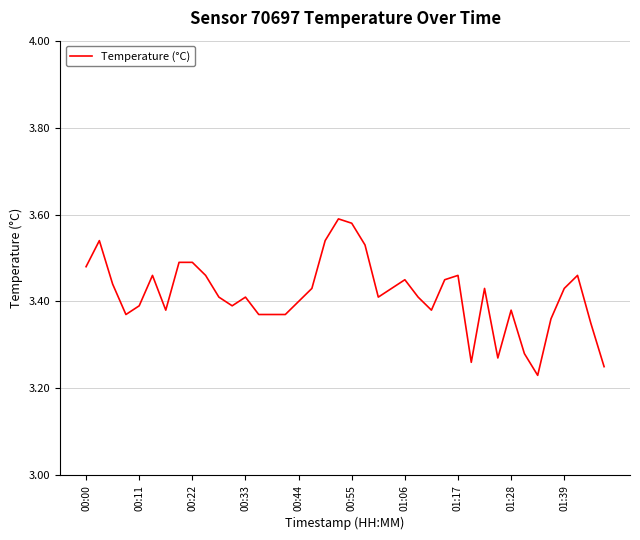

What is the difference between the maximum and minimum values?

0.4